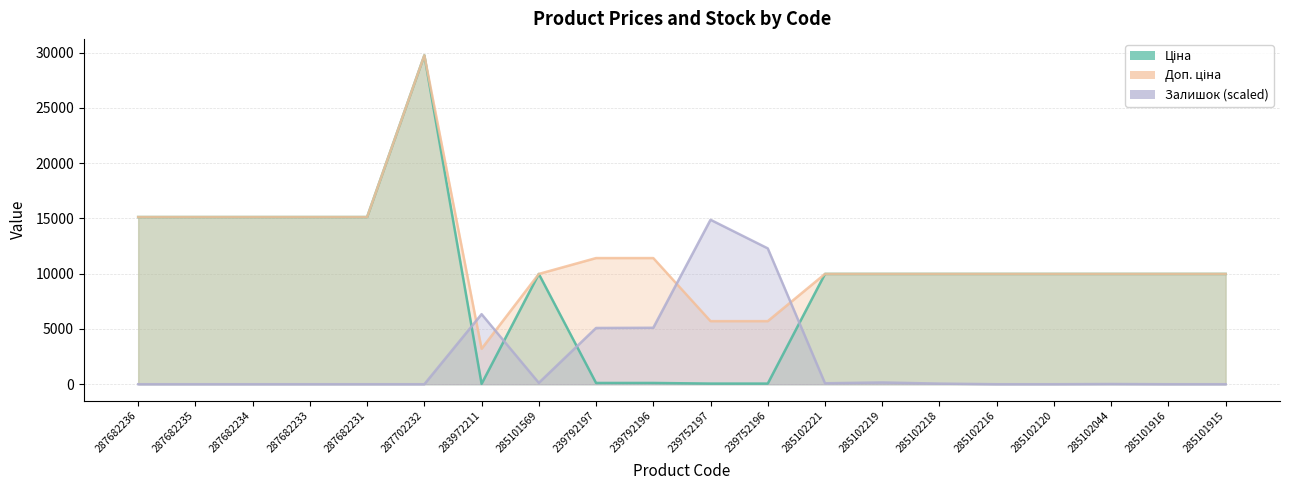

What is the label of the 2nd point from the right?

285101916